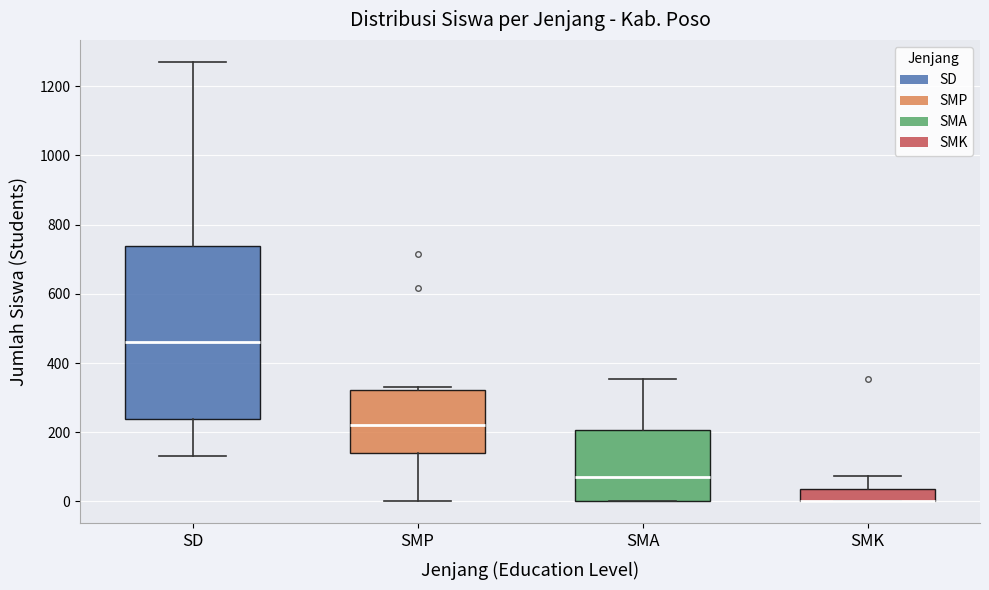

Where is the upper edge of the box for SMK on the y-axis? The values are not printed on the chart, so give them approximately, as read against the axis.

40